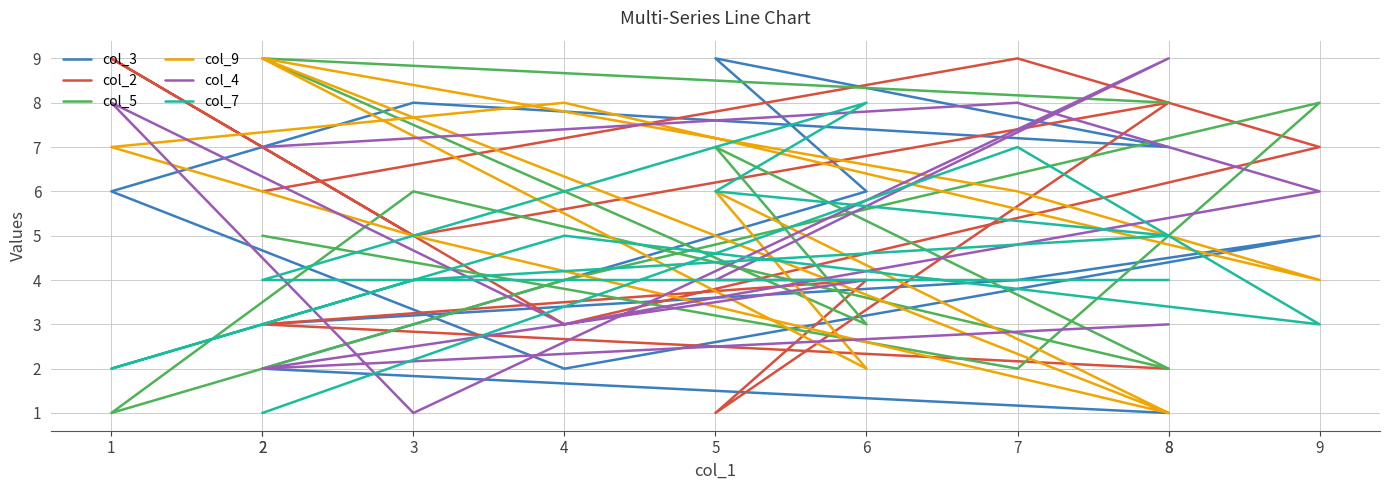

Which series ends up on top after the final intersection of col_9 and col_2?

col_2